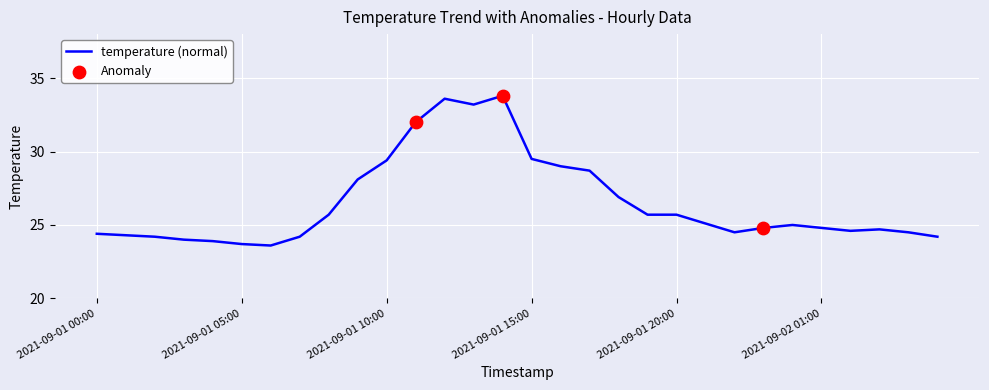

What is the difference between the maximum and minimum values?

10.2